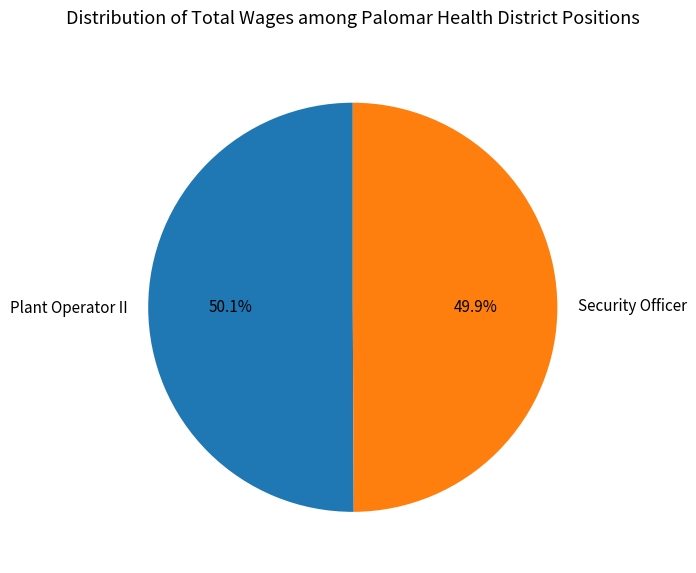

How many slices are in this pie chart?

2